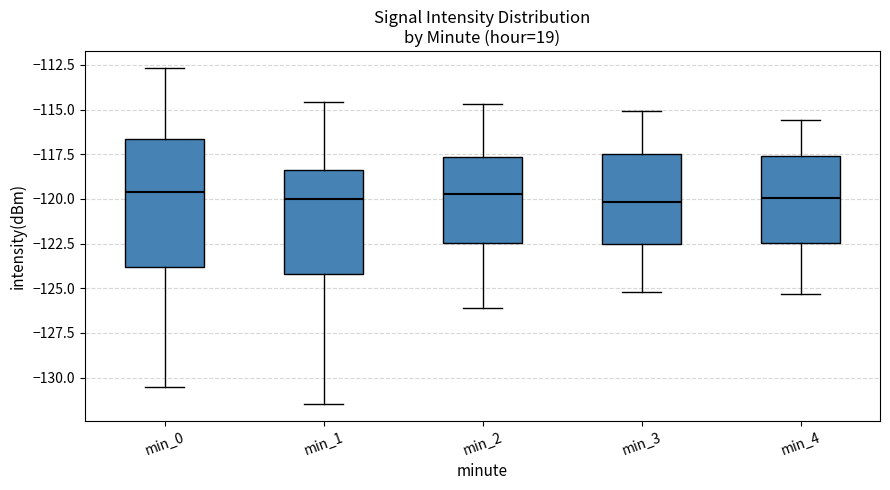

Reading left to right, read every box against the y-axis: the position of its median line, the range the box covers, and the ends of its whiskers. The values are not printed on the chart, so give them approximately, as read against the axis.

min_0: median -119.5, box -124.0 to -116.5, whiskers -130.5 to -112.5
min_1: median -120.0, box -124.0 to -118.5, whiskers -131.5 to -114.5
min_2: median -119.5, box -122.5 to -117.5, whiskers -126.0 to -114.5
min_3: median -120.0, box -122.5 to -117.5, whiskers -125.0 to -115.0
min_4: median -120.0, box -122.5 to -117.5, whiskers -125.5 to -115.5